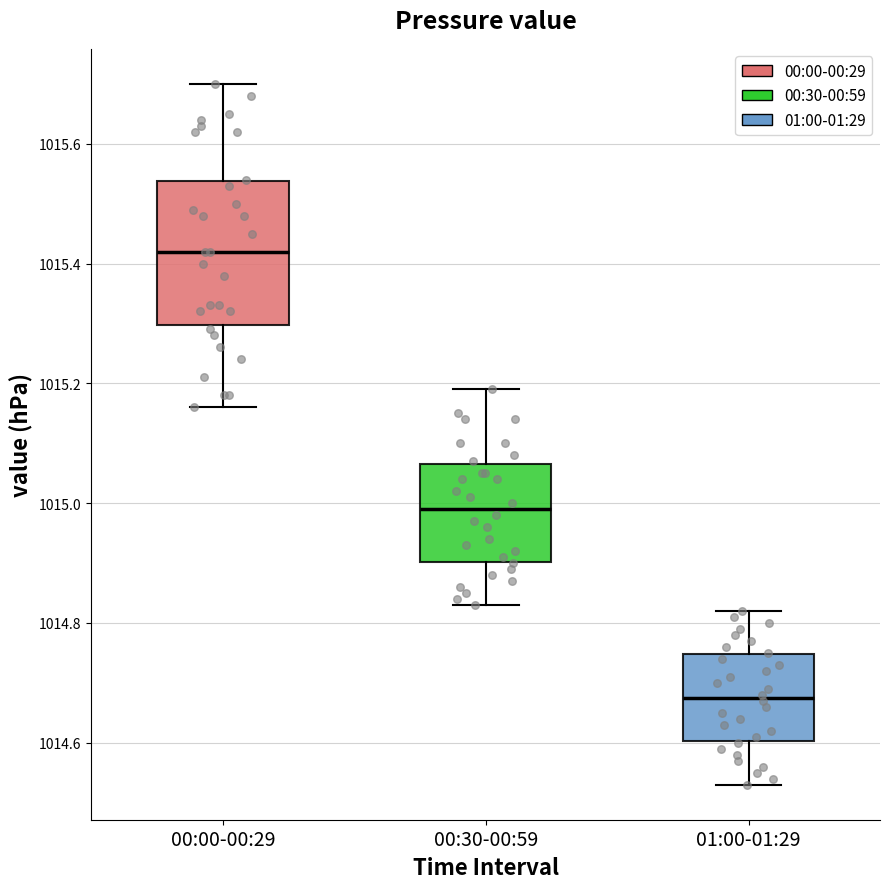

Comparing the boxes themselves (not the whiskers), which one is the tallest?

00:00-00:29